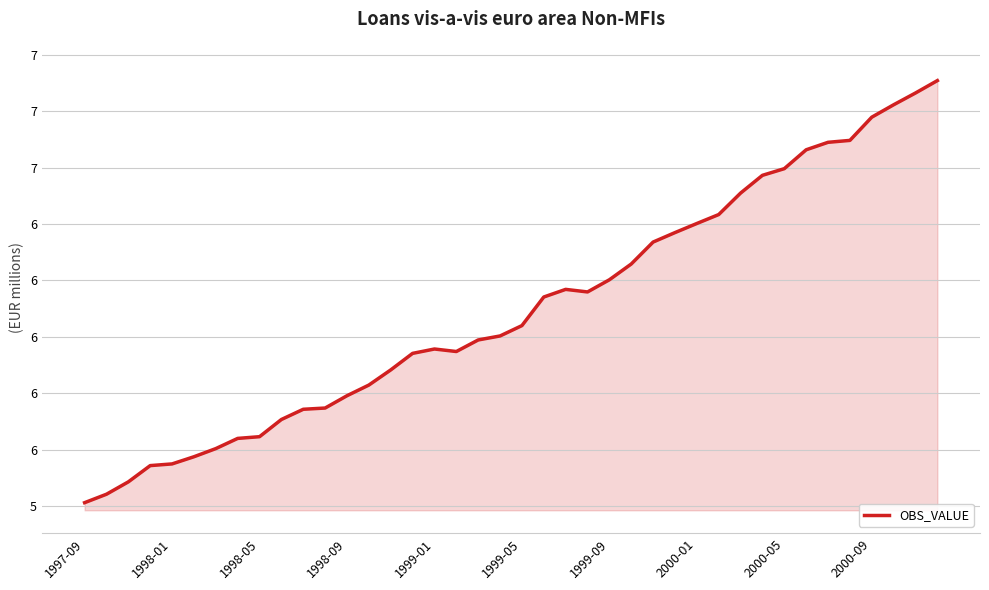

What is the sum of all values?

244.0